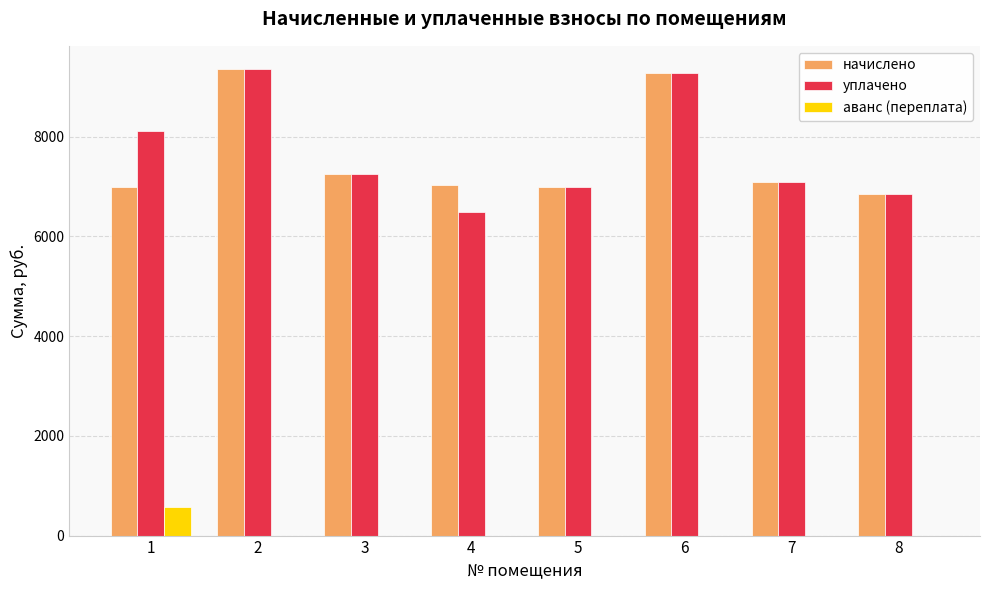

The value of начислено at 2 is 13903.3. True or false?

False